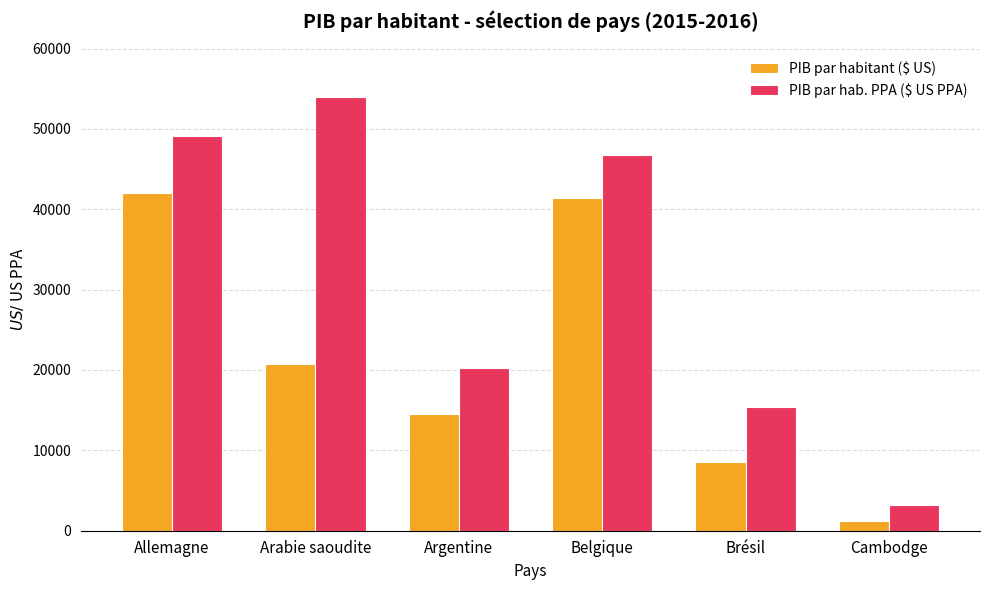

What is the spread (max minus min) of values at Cambodge?

1941